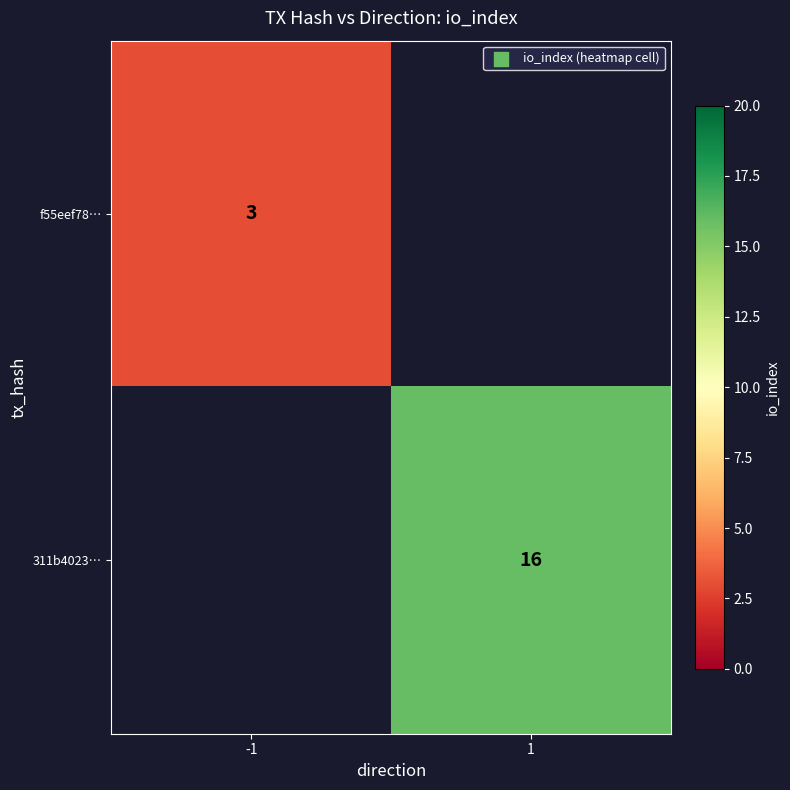

True or false: f55eef78… has a value of 2 at -1.

False